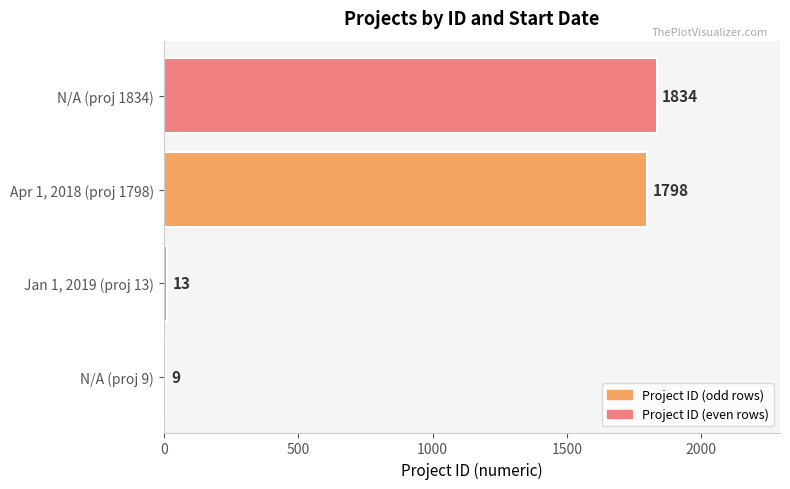

Reading bottom to top, what are all the values shown in this chart?

N/A (proj 9)=9	Jan 1, 2019 (proj 13)=13	Apr 1, 2018 (proj 1798)=1798	N/A (proj 1834)=1834